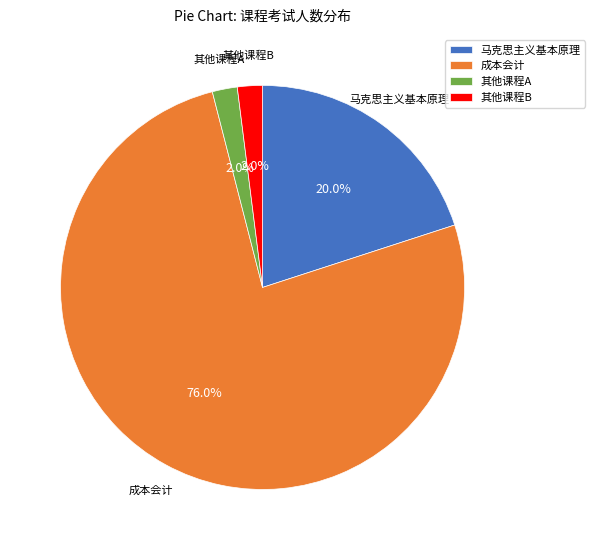

What percentage is NOT represented by 成本会计?

24.0%